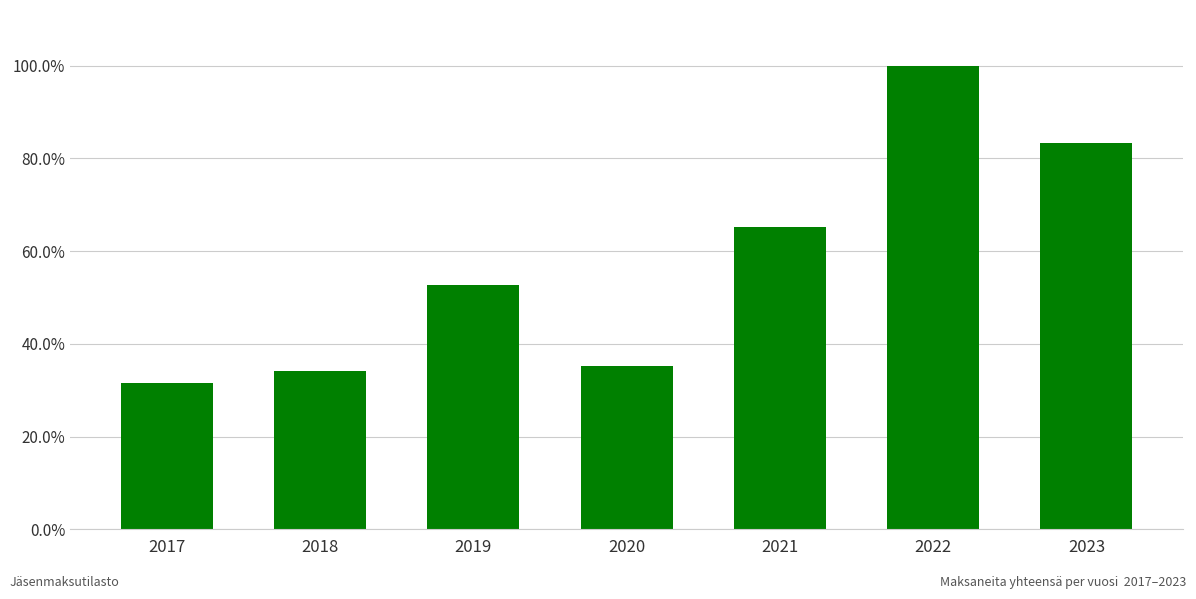

Which label corresponds to the smallest value in the chart?

2017